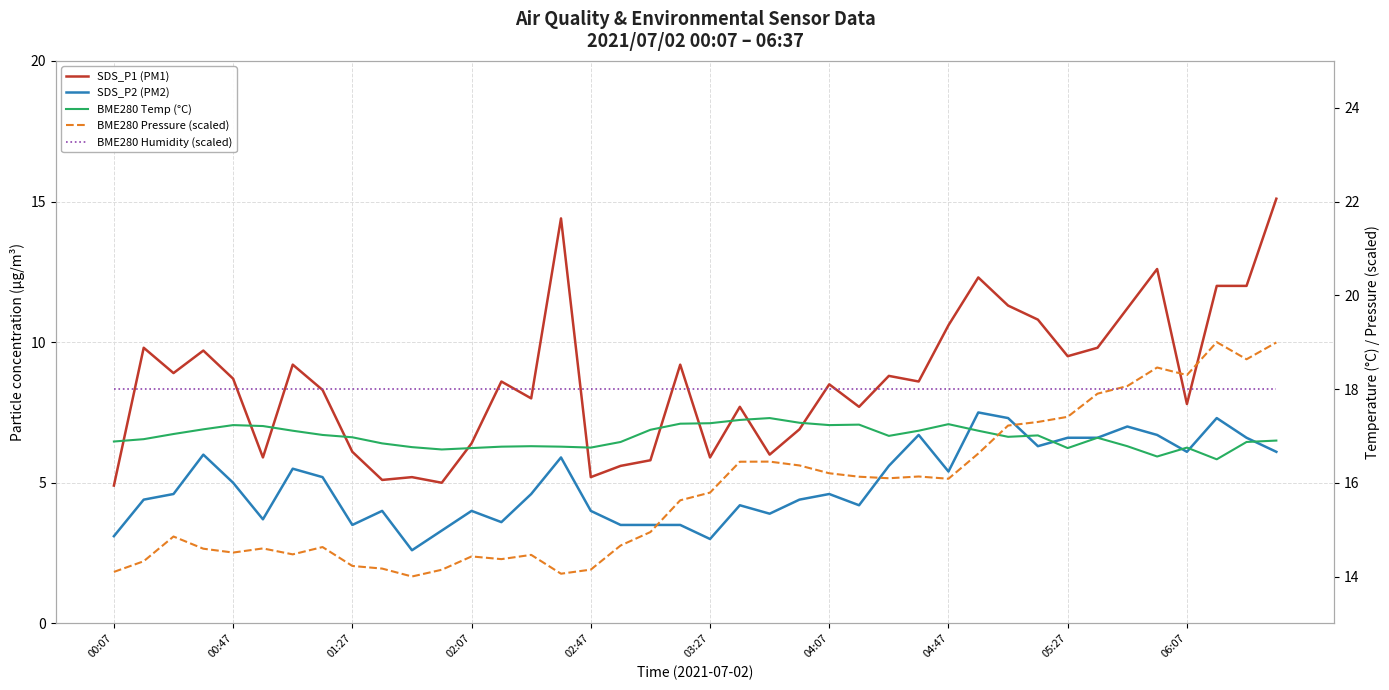

What is the sum of all SDS_P1 (PM1) values?

345.1